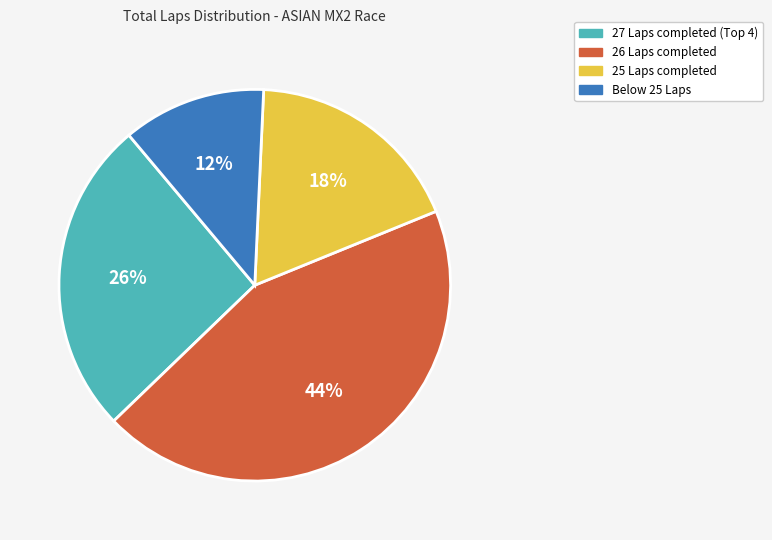

True or false: 25 Laps completed accounts for 10% of the total.

False